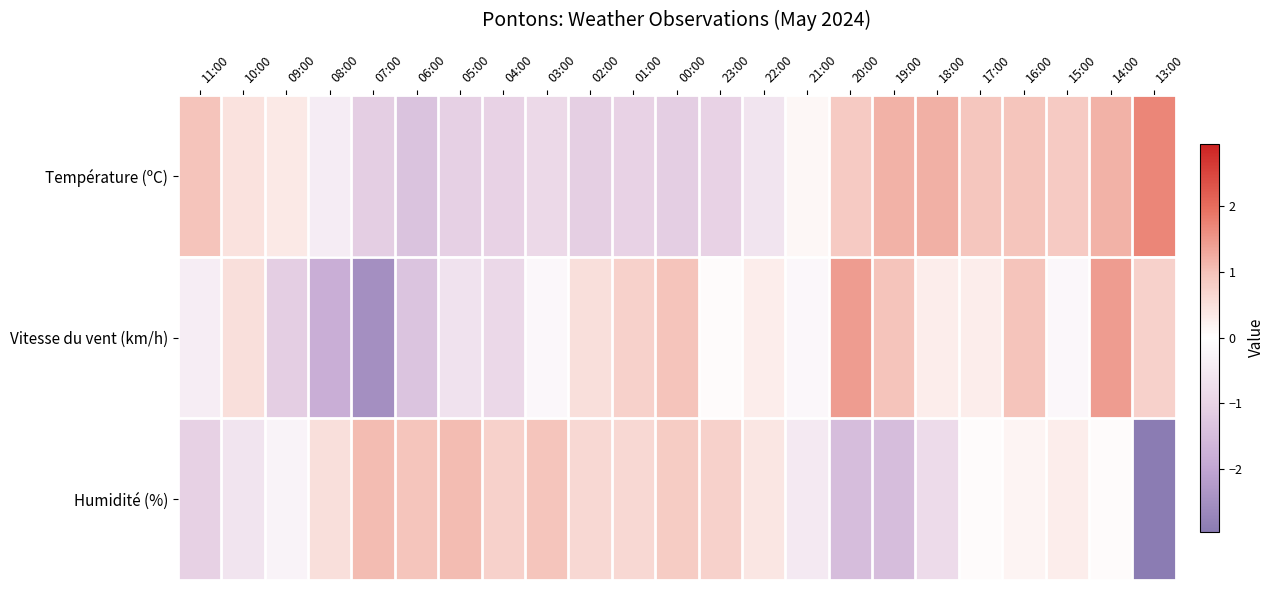

How many categories are shown in the chart?

23